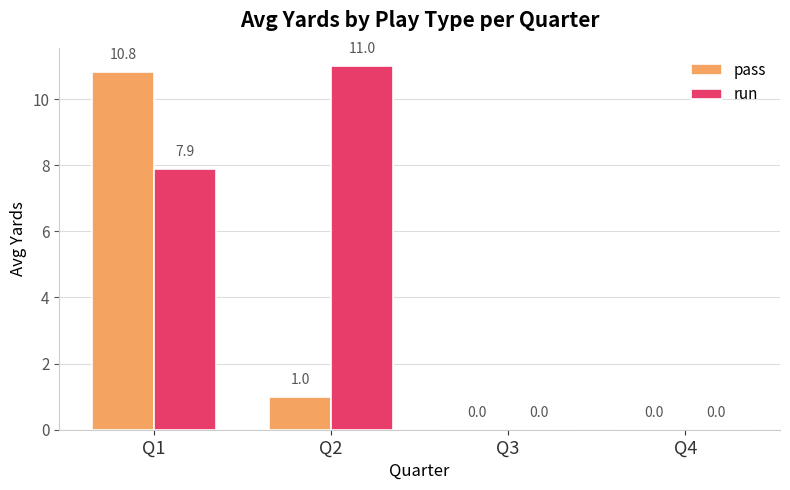

The value of run at Q3 is -4.2. True or false?

False